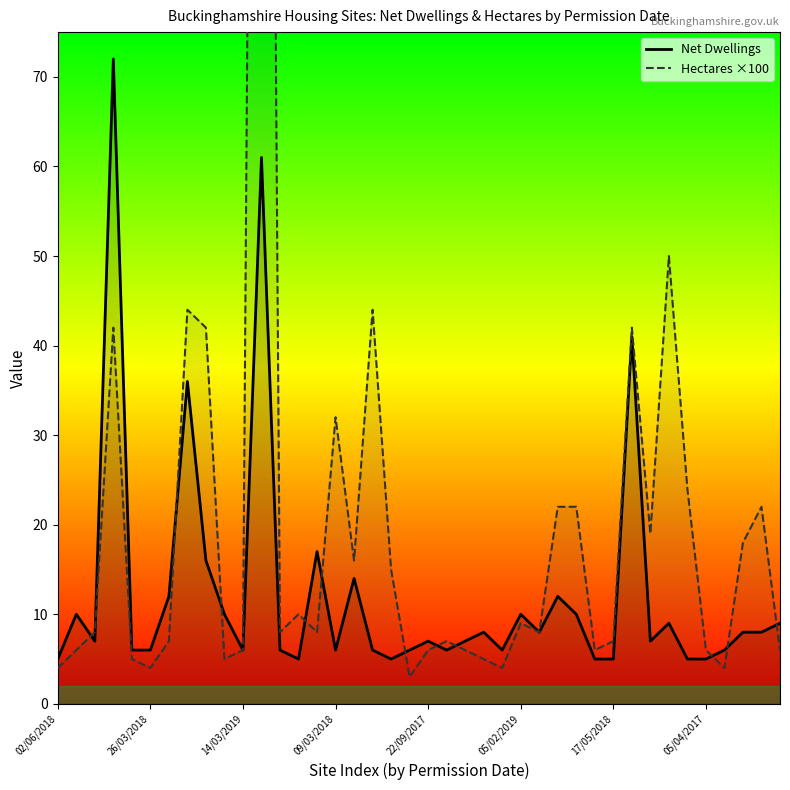

How many series are shown in this chart?

2